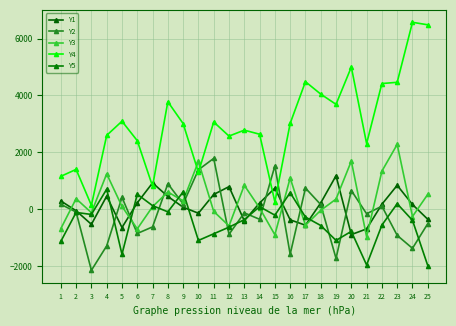

In Y4, how many points are lower than both neighbors (excluding endpoints)?

7